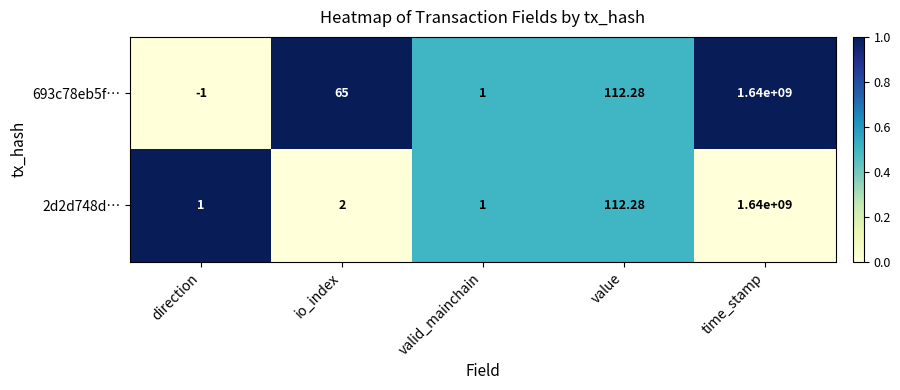

Rank the categories by 693c78eb5f… value from lowest to highest.

direction, valid_mainchain, io_index, value, time_stamp